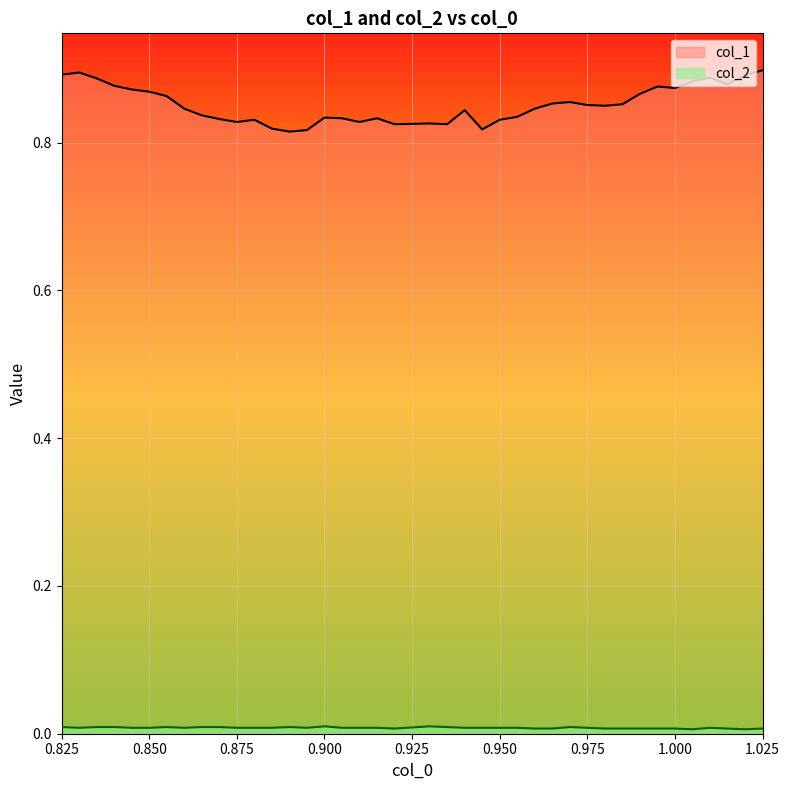

What are all the series names shown in the legend?

col_1, col_2